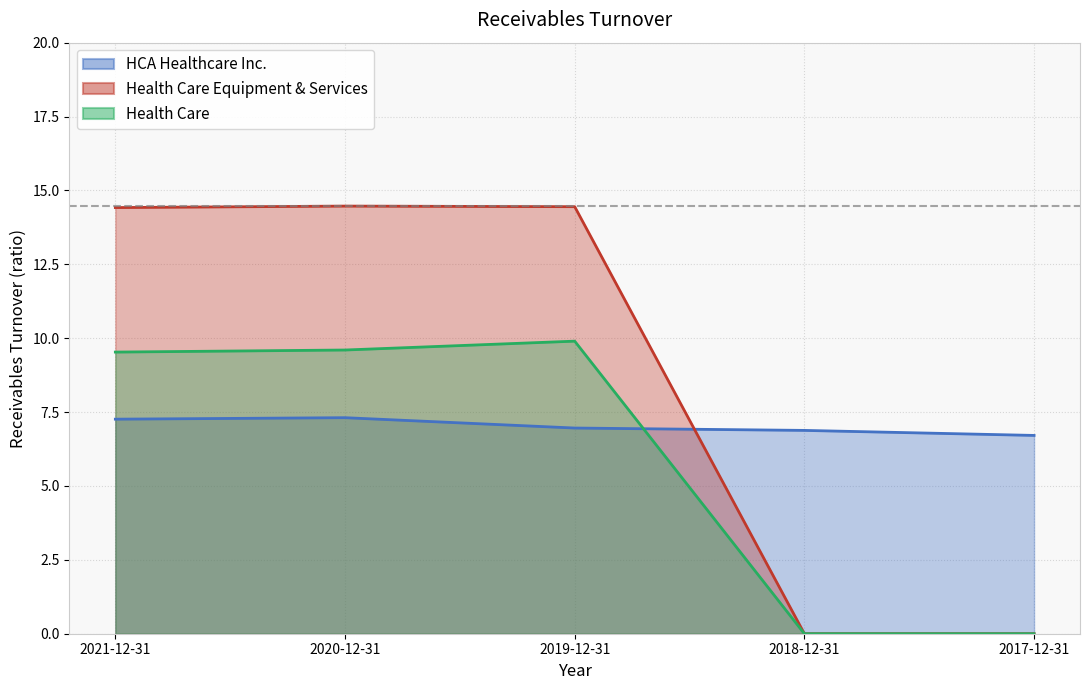

At how many categories does at least one series exceed 6?

5